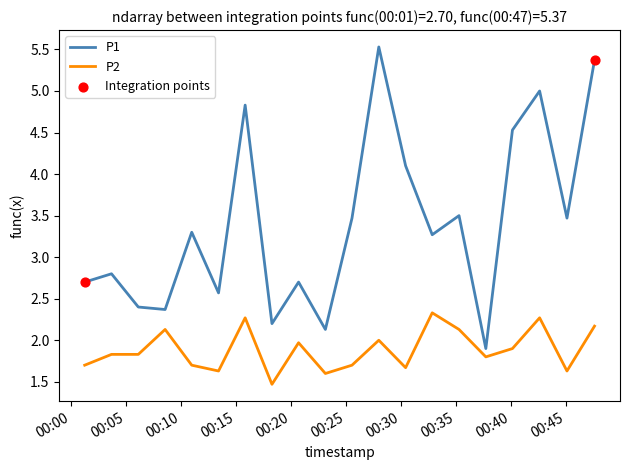

Which series has the largest range (max minus min)?

P1